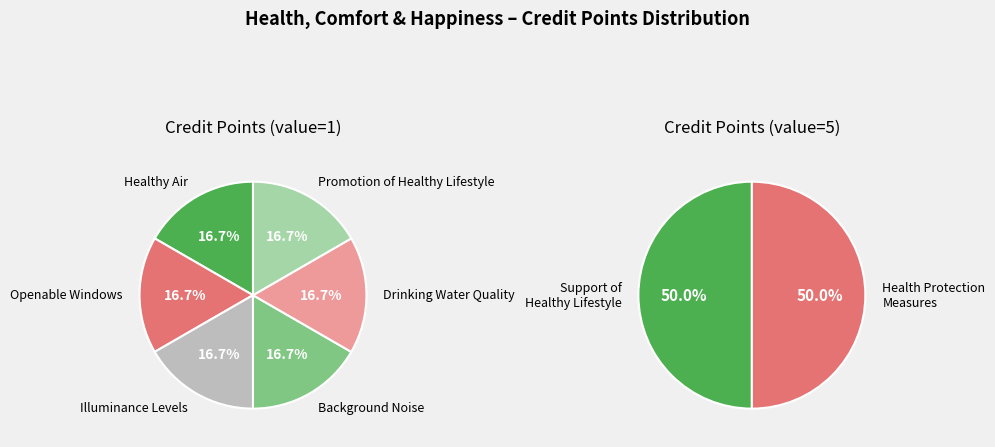

Approximately how many times larger is the value at Support of Healthy Lifestyle compared to Openable Windows?

5.0